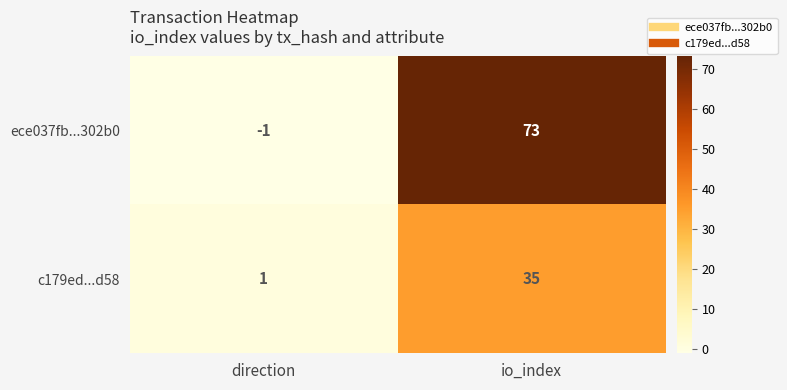

At which category does the chart reach its minimum across all series?

direction